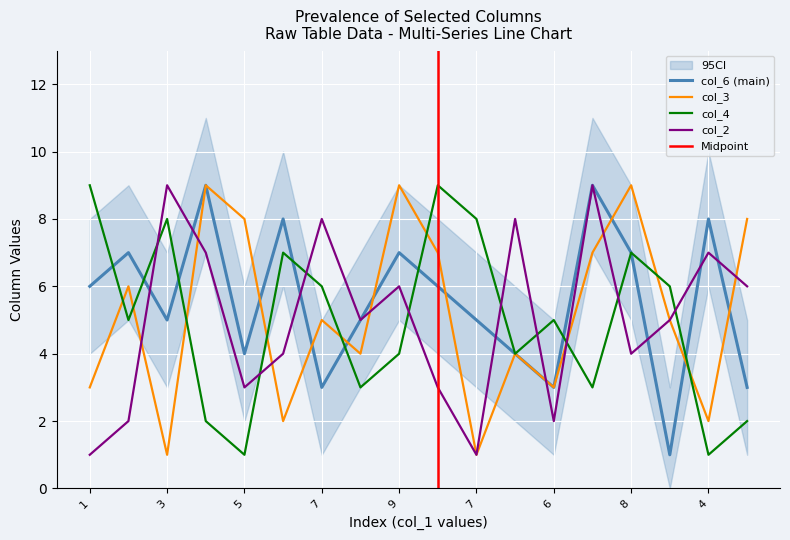

Rank the series by their maximum value, from lowest to highest.

col_6, col_3, col_4, col_2